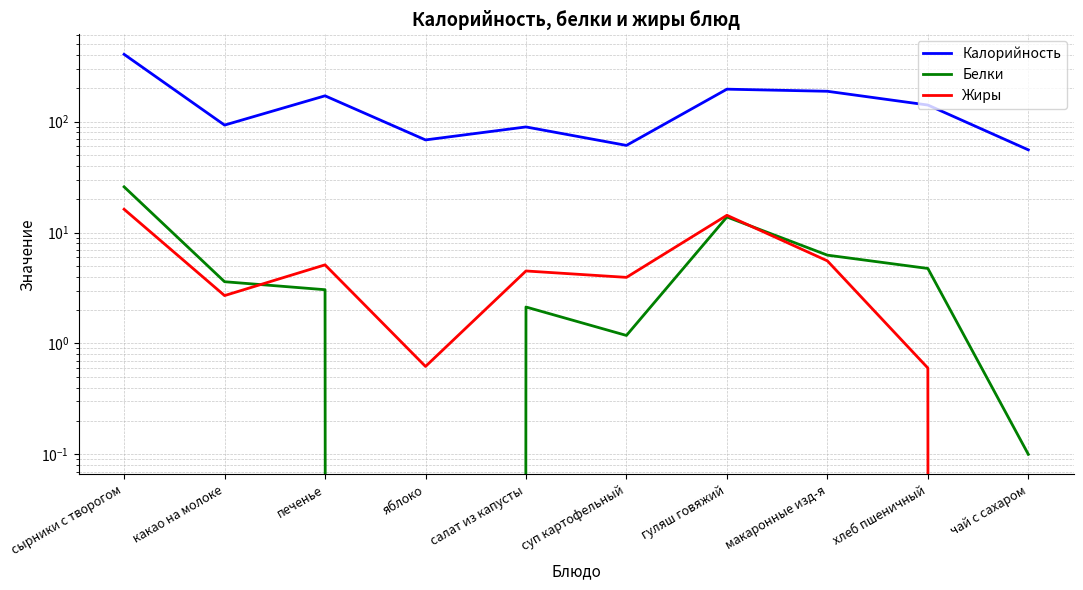

What is the label of the 10th point from the right?

сырники с творогом